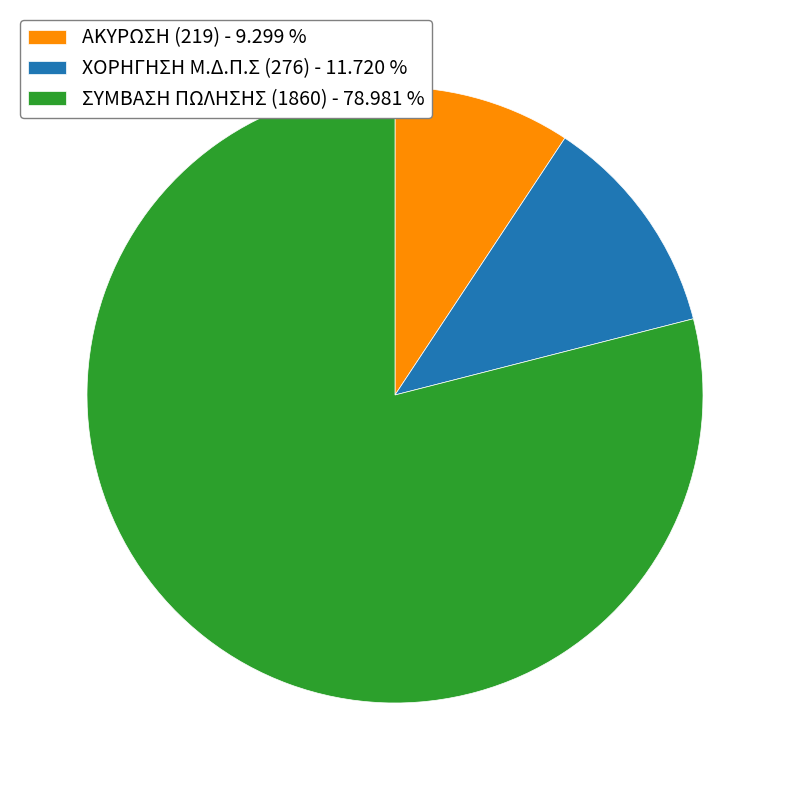

Is the sum of ΑΚΥΡΩΣΗ (219) - 9.299 % and ΧΟΡΗΓΗΣΗ Μ.Δ.Π.Σ (276) - 11.720 % greater than half?

No